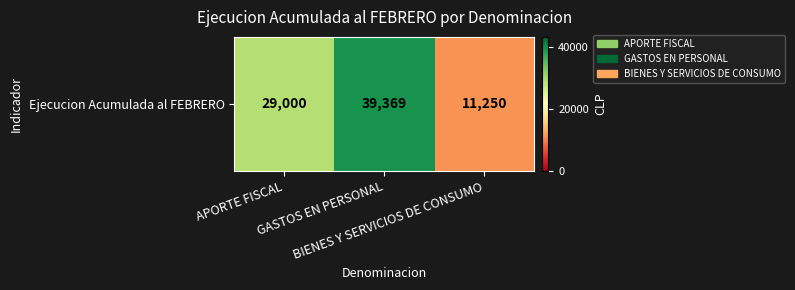

What is the greatest value displayed?

39369